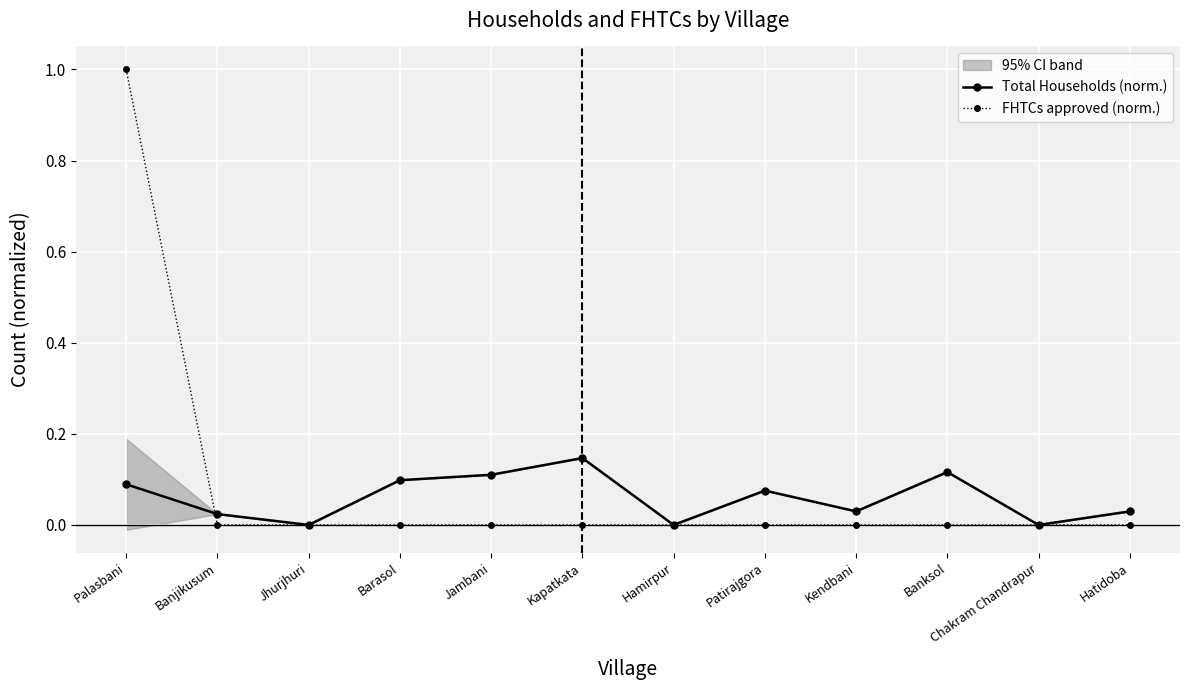

True or false: FHTCs approved (norm.) has more than 1 points higher than both neighbors.

False